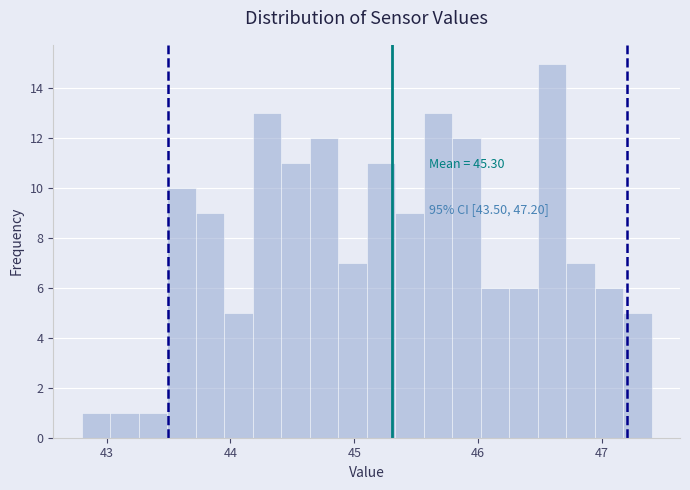

Read against the x-axis, roughly where is the centre of the tallest bar?

46.6